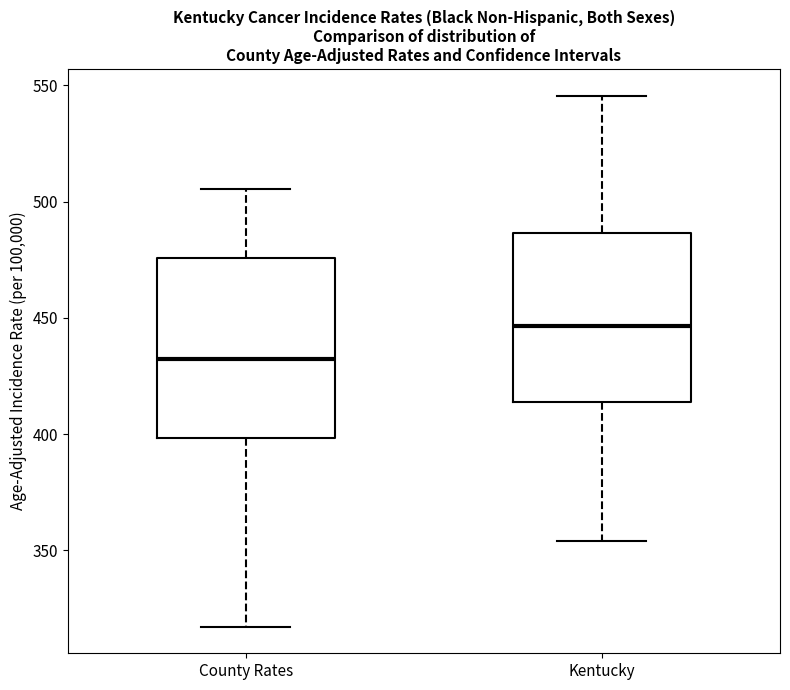

Where does the lower whisker of the box for County Rates end on the y-axis? The values are not printed on the chart, so give them approximately, as read against the axis.

315